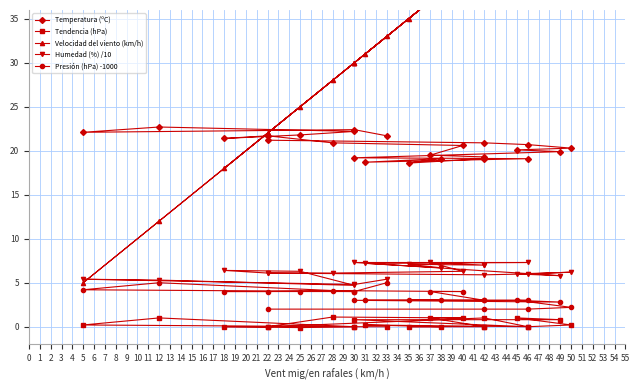

Is the value of Temperatura (ºC) at 18 greater than the value of Tendencia (hPa) at 42?

Yes